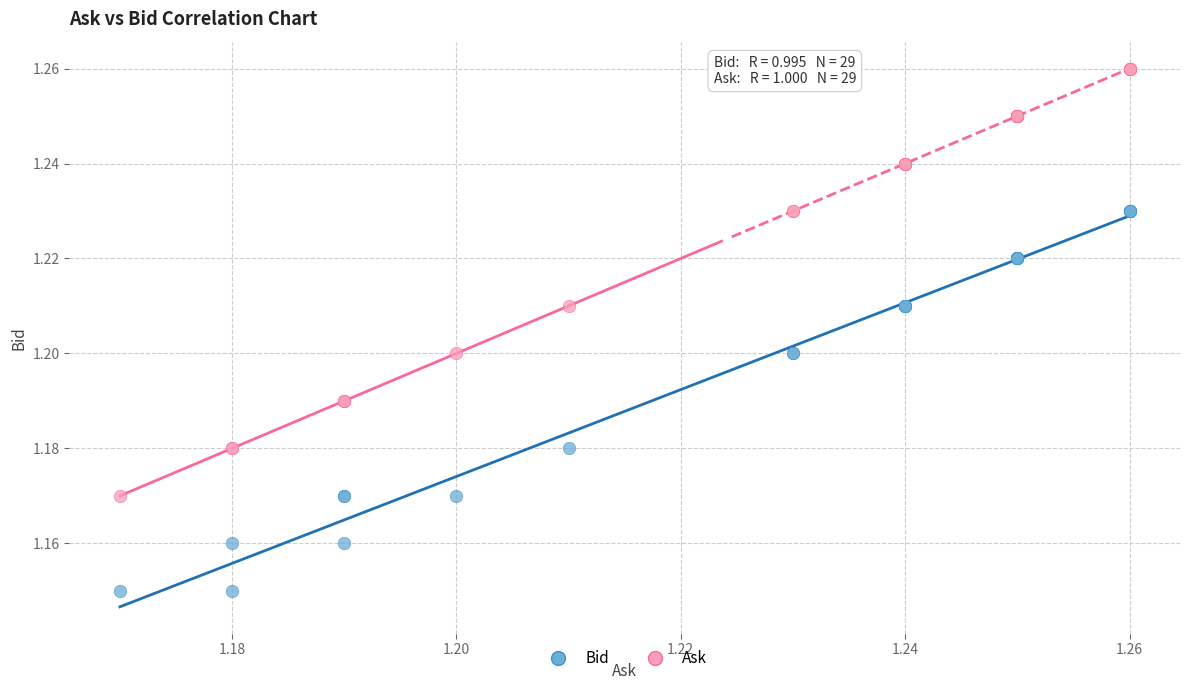

Which series contains the highest Y value?

Ask